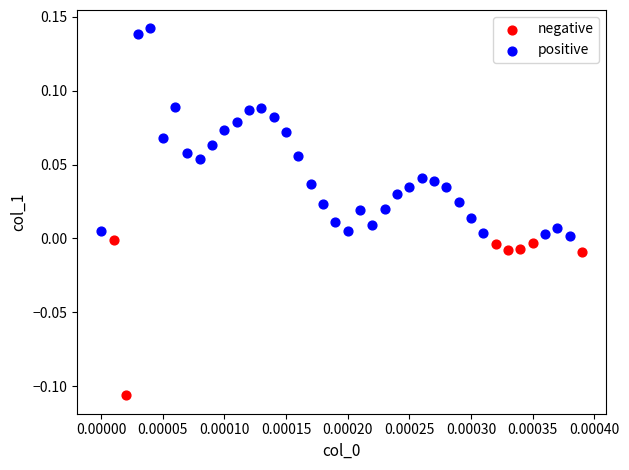

Which series has the largest Y range (max minus min)?

positive